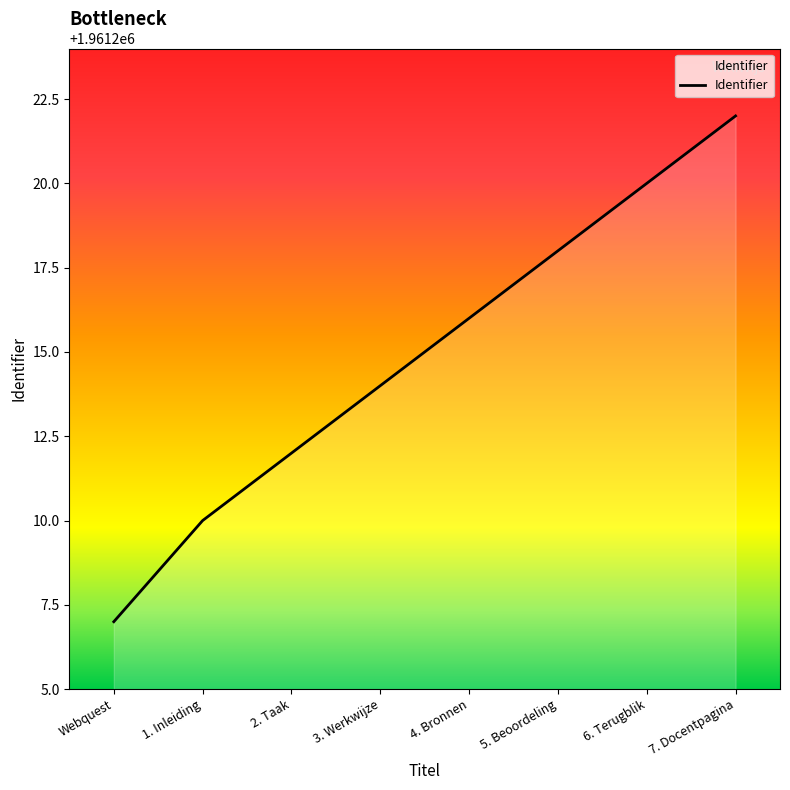

How many values are below 1961216?

4